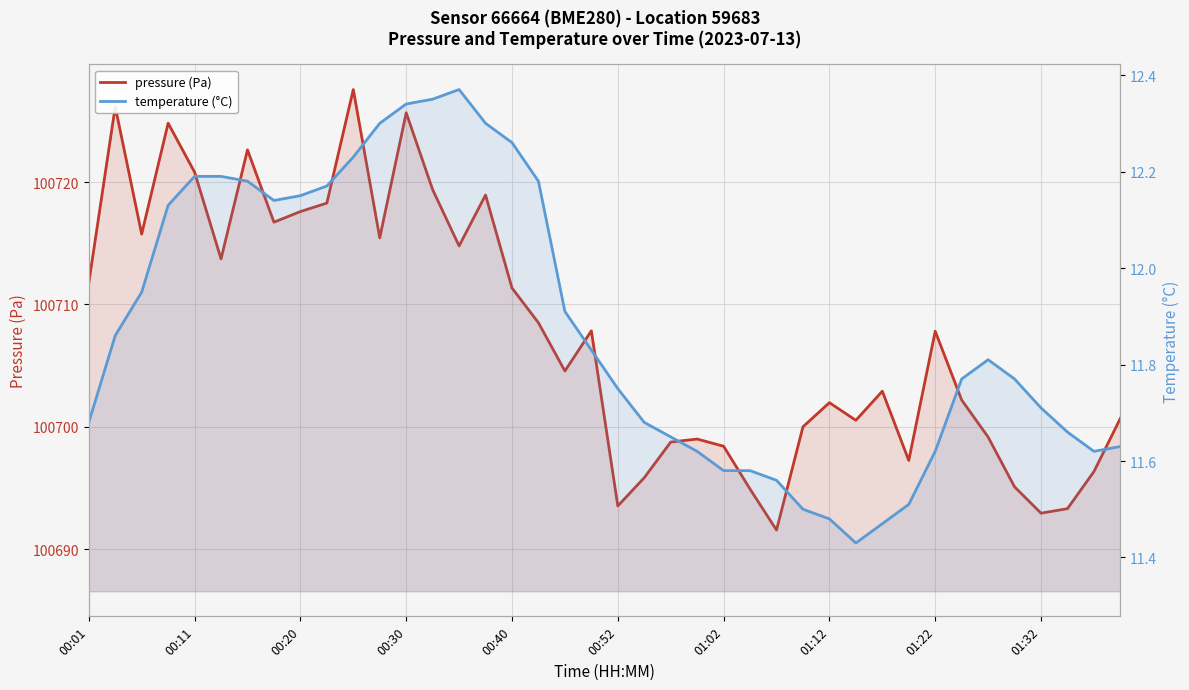

Does the chart display data point markers on the line(s)?

No